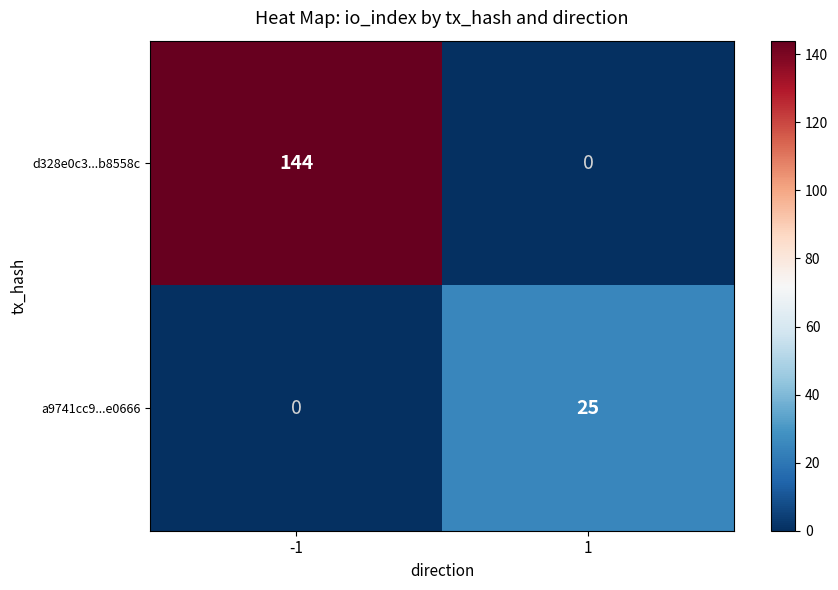

How many values in the a9741cc9...e0666 series are below 25?

1